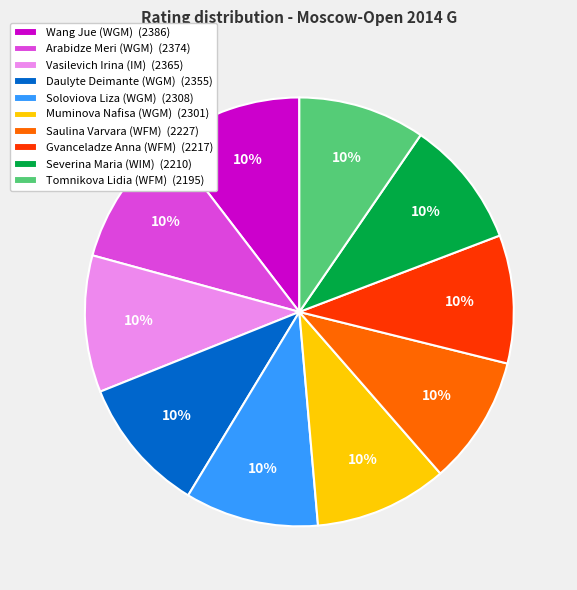

Is Muminova Nafisa (WGM) the majority of the pie?

No